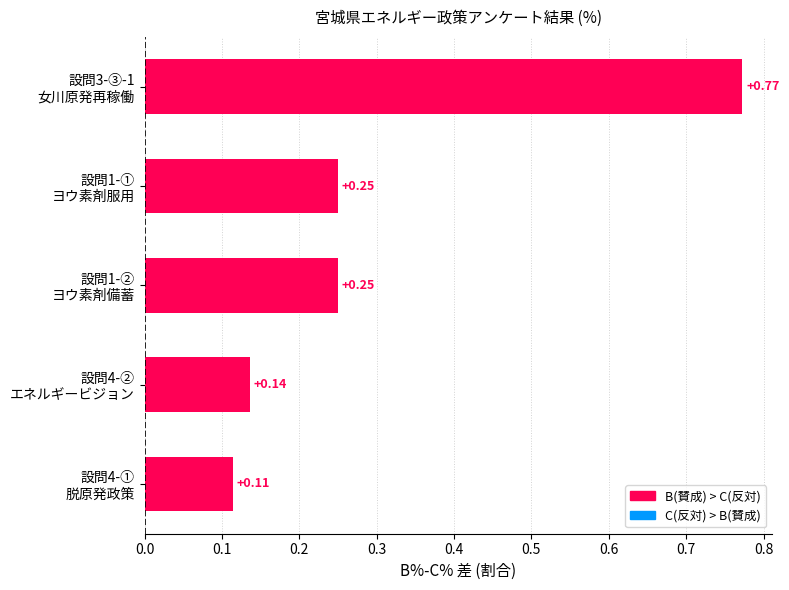

How many values are between 0 and 1?

5